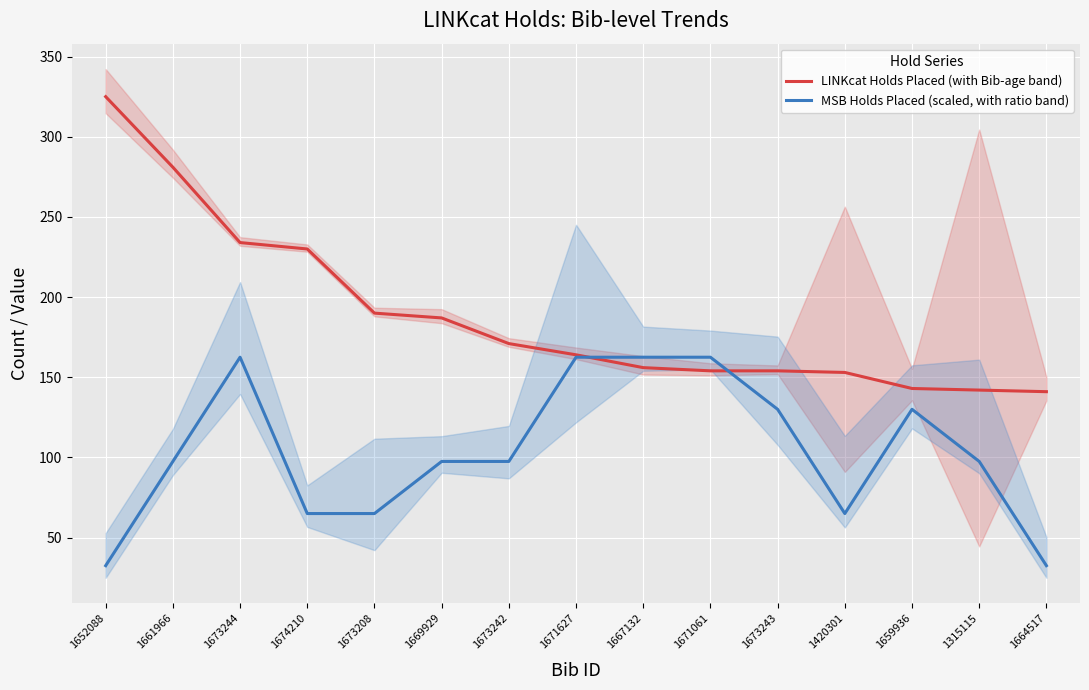

What is the average value of the MSB Holds Placed (scaled, with ratio band) series?

104.0